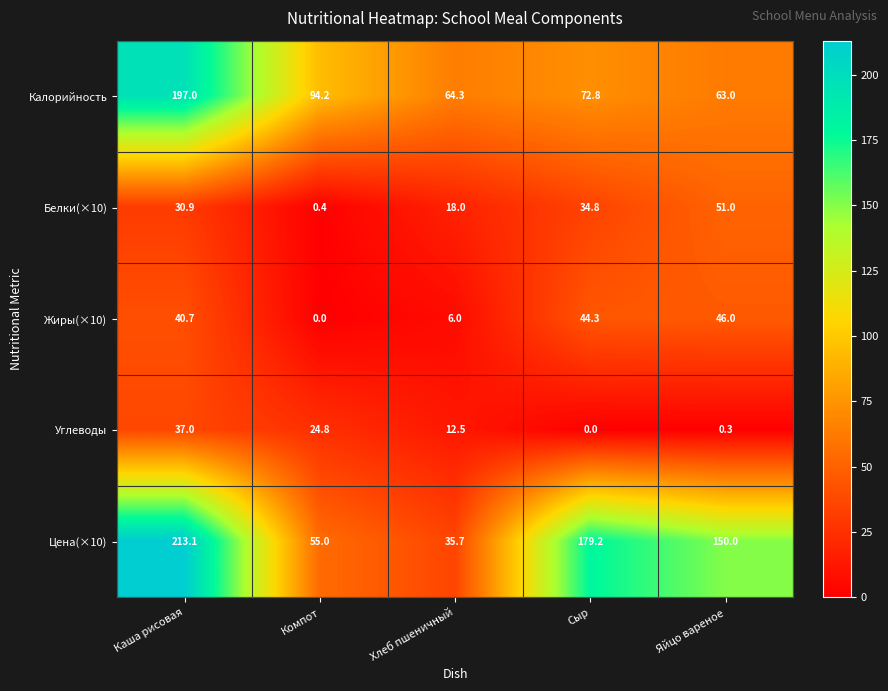

The value of Углеводы at Яйцо вареное is 0.1. True or false?

False